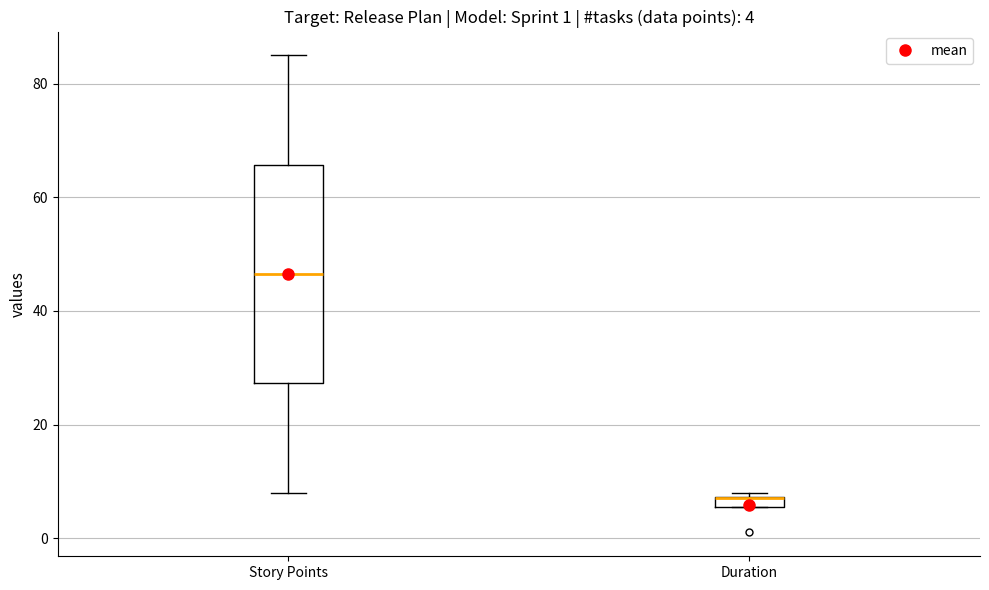

Which box is the tallest, from its lower edge to its upper edge?

Story Points